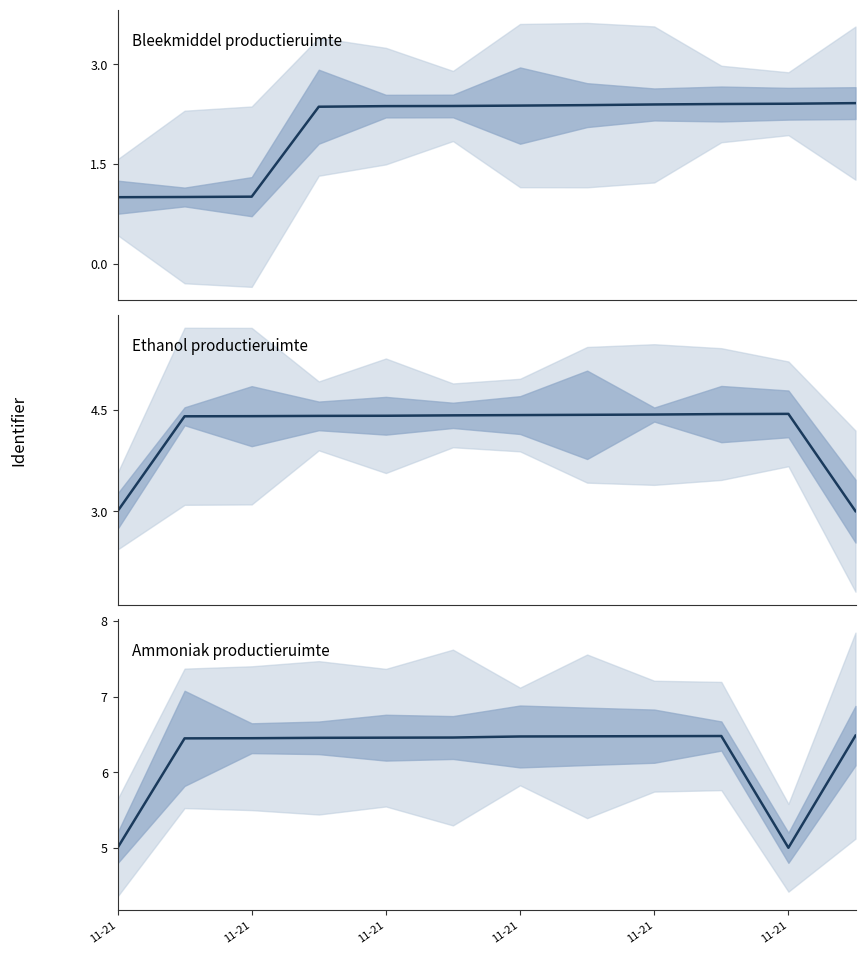

What is the greatest value displayed?

6.5